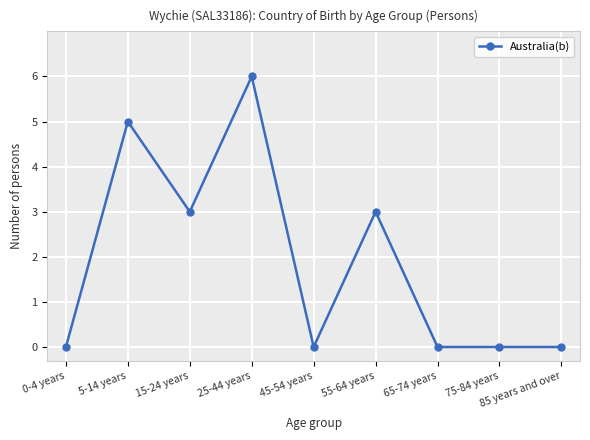

What position from the right is 45-54 years?

5